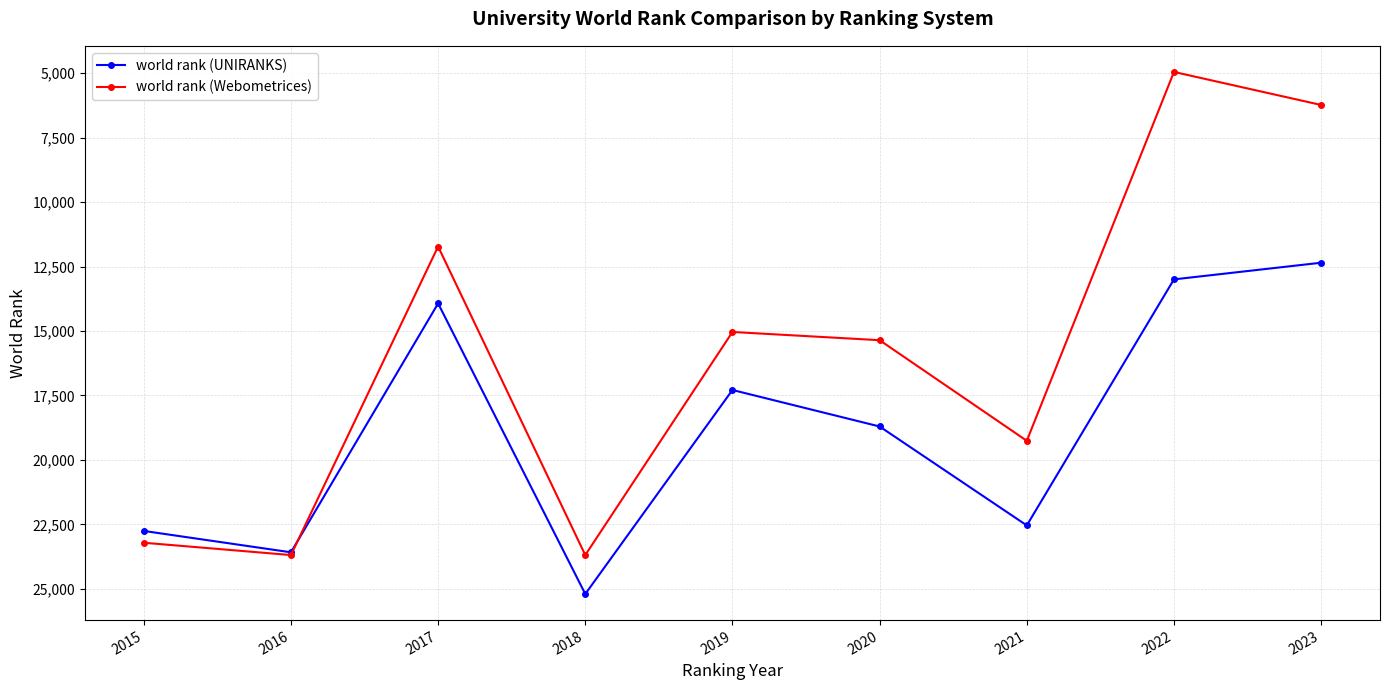

The world rank (UNIRANKS) series shows 23584 at 2016. True or false?

True